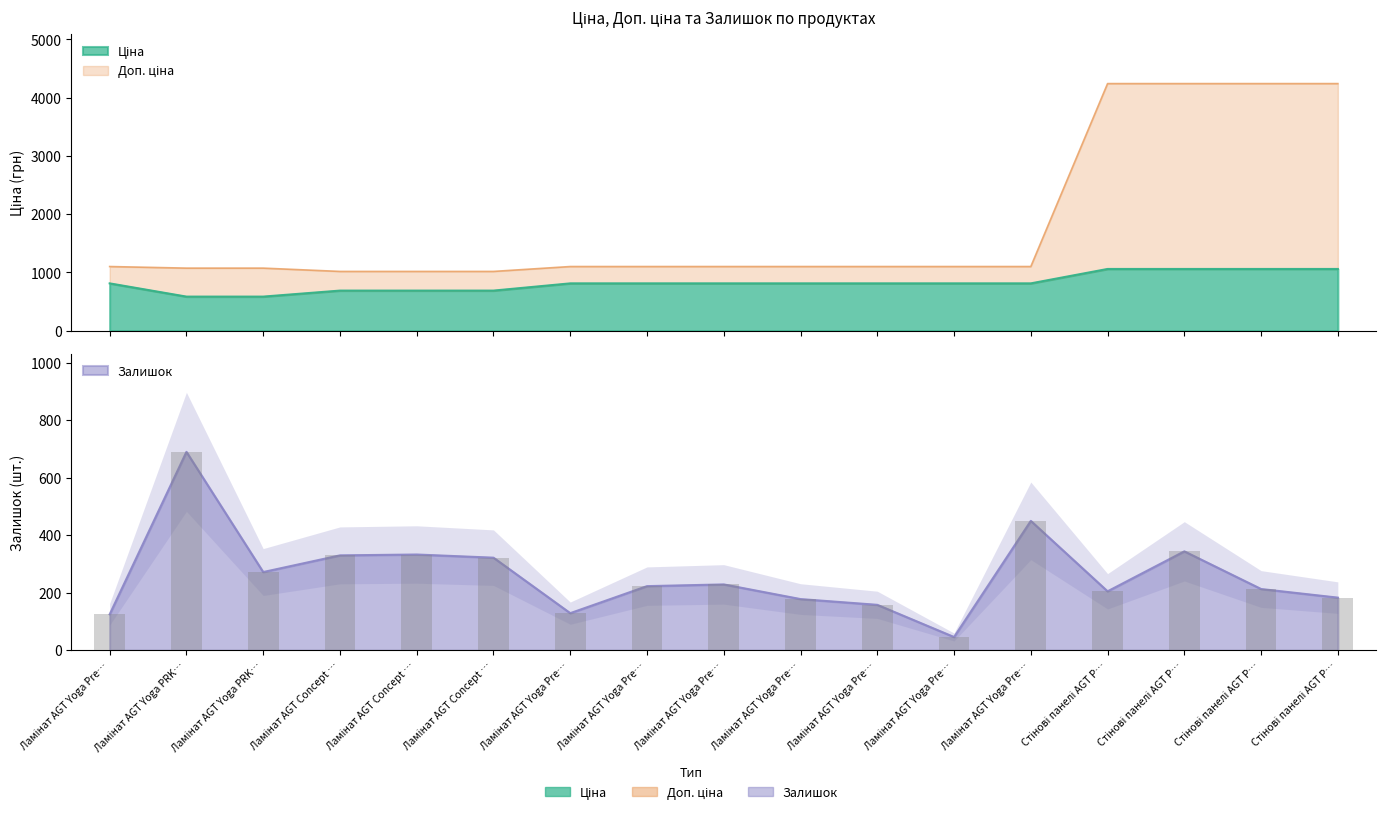

Count the number of data series in this chart.

3